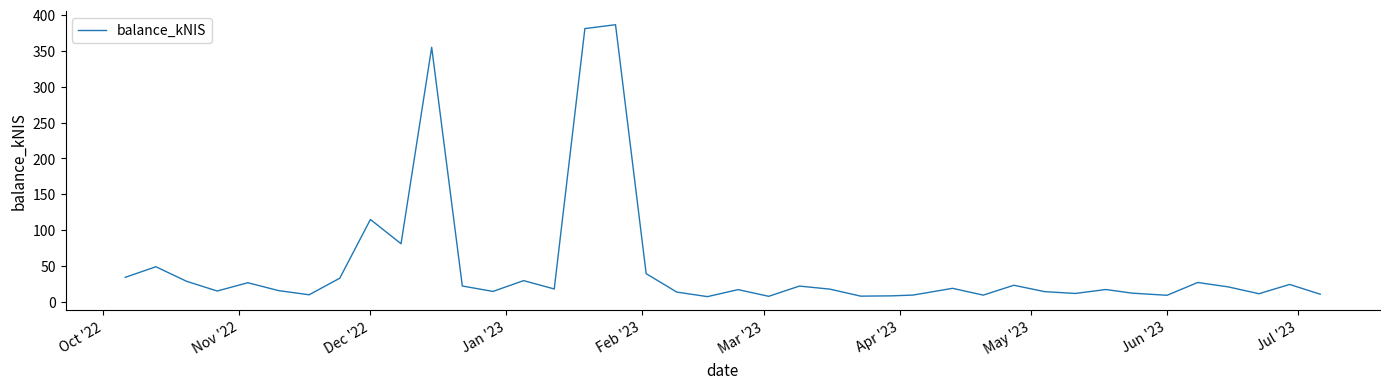

What is the maximum value shown in the chart?

386.2